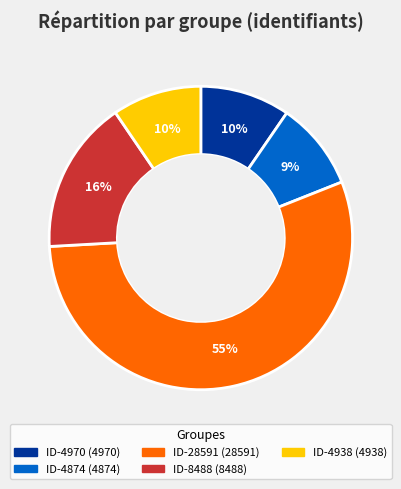

To the nearest percent, what is the difference between the largest and smallest slice percentages?

46%